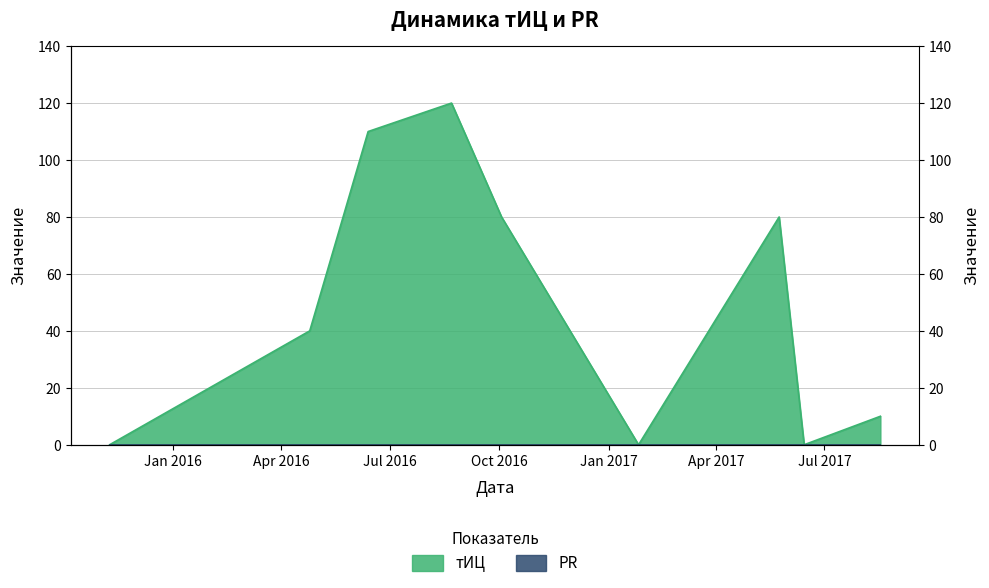

What is the sum of all values?

440